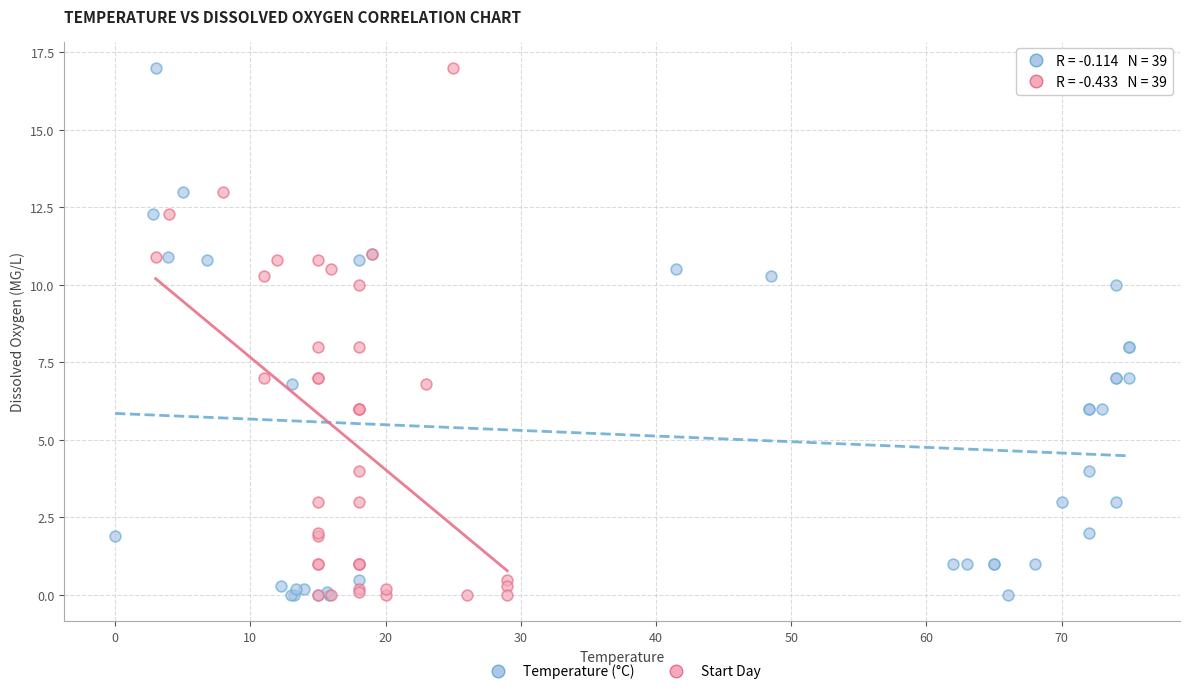

What are all the series names shown in the legend?

Temperature (°C), Start Day